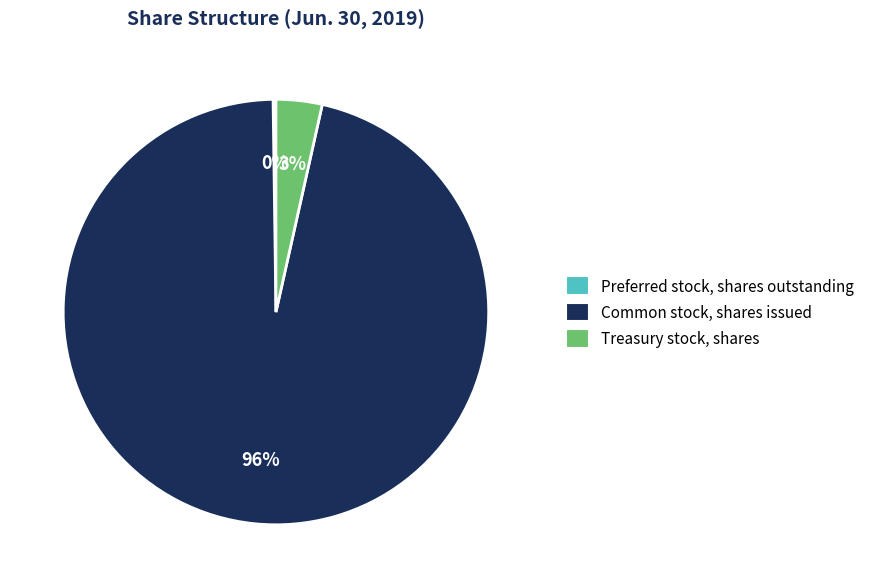

Which category has the biggest portion of the pie?

Common stock, shares issued